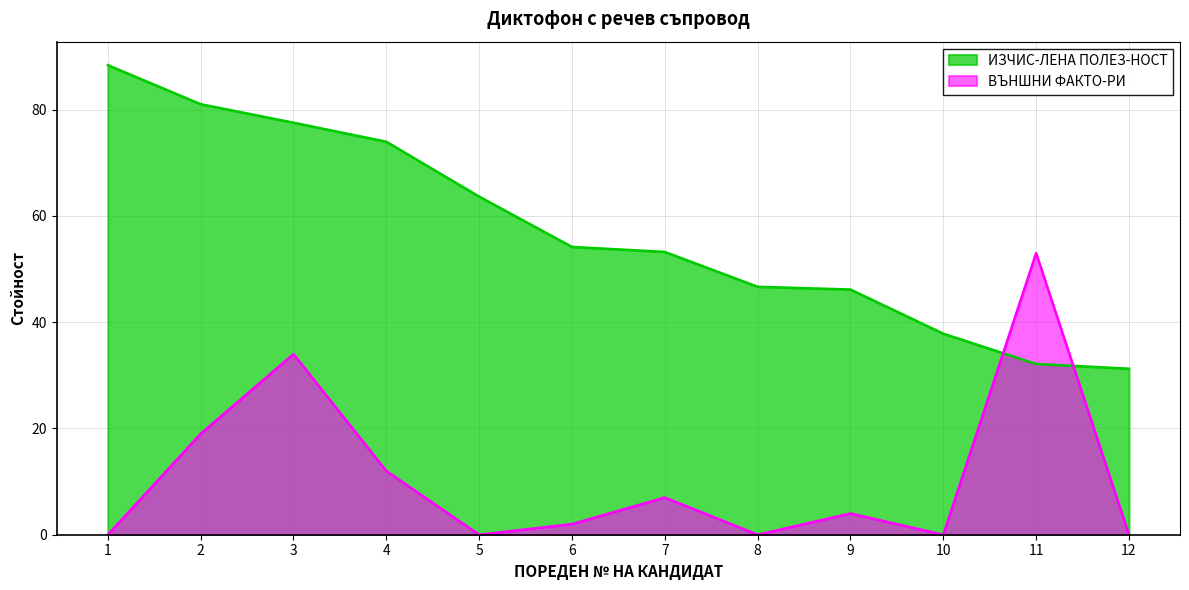

Count the number of categories in the chart.

12